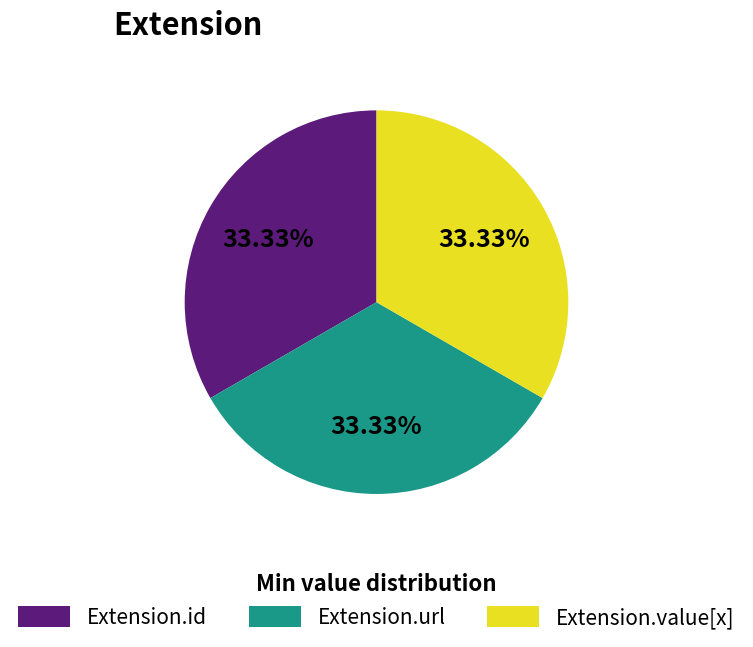

Is Extension.url the majority of the pie?

No